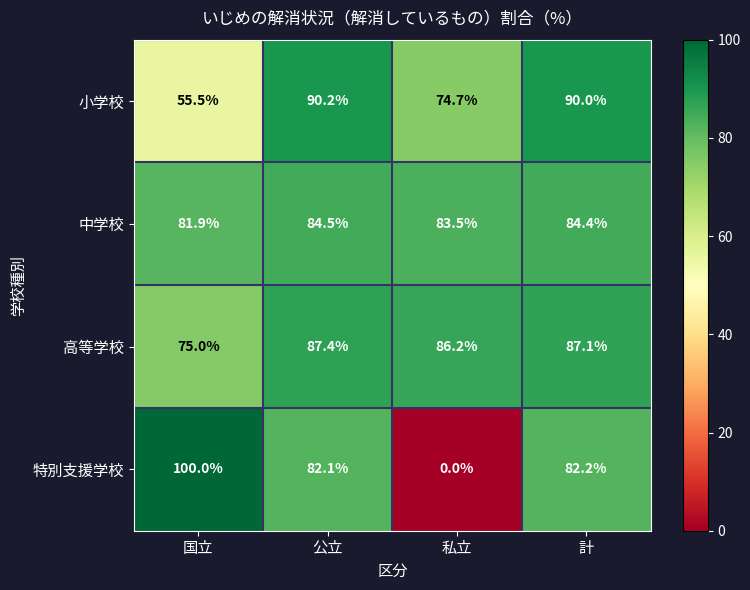

Which series has the largest range (max minus min)?

特別支援学校